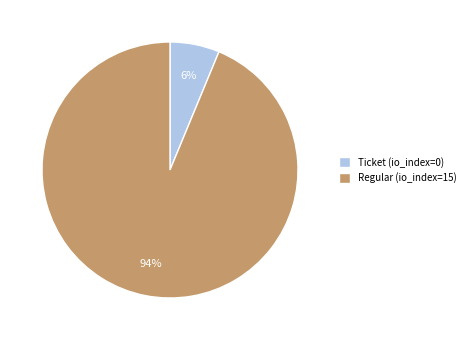

Is there a majority slice in this chart?

Yes